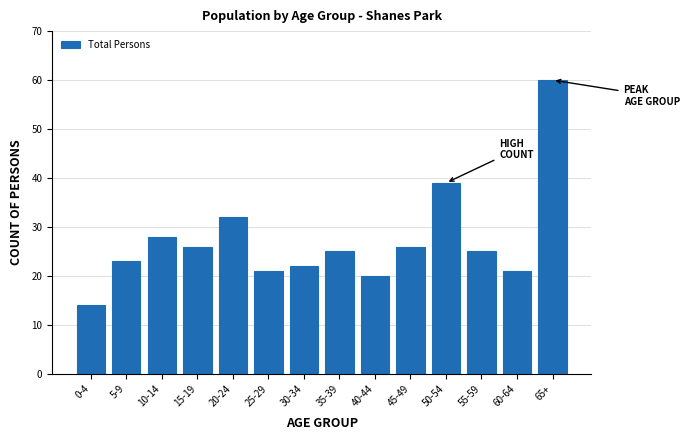

Reading left to right, extract all data points from this chart.

14	23	28	26	32	21	22	25	20	26	39	25	21	60